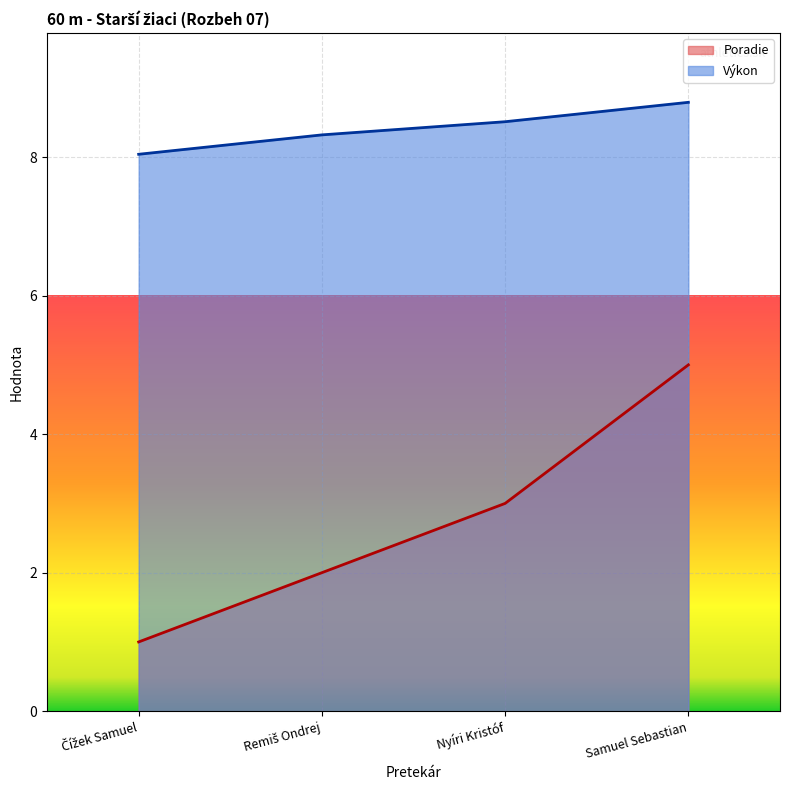

Which series has the largest range (max minus min)?

Poradie